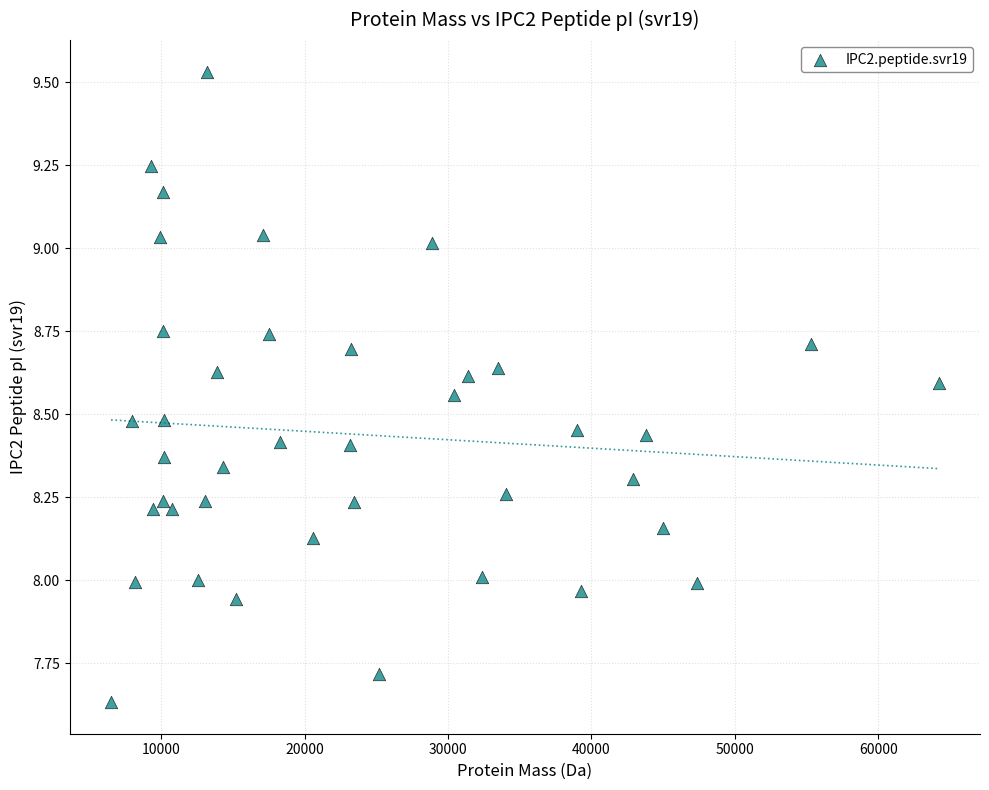

What is the range of Y values (max minus min)?

1.9